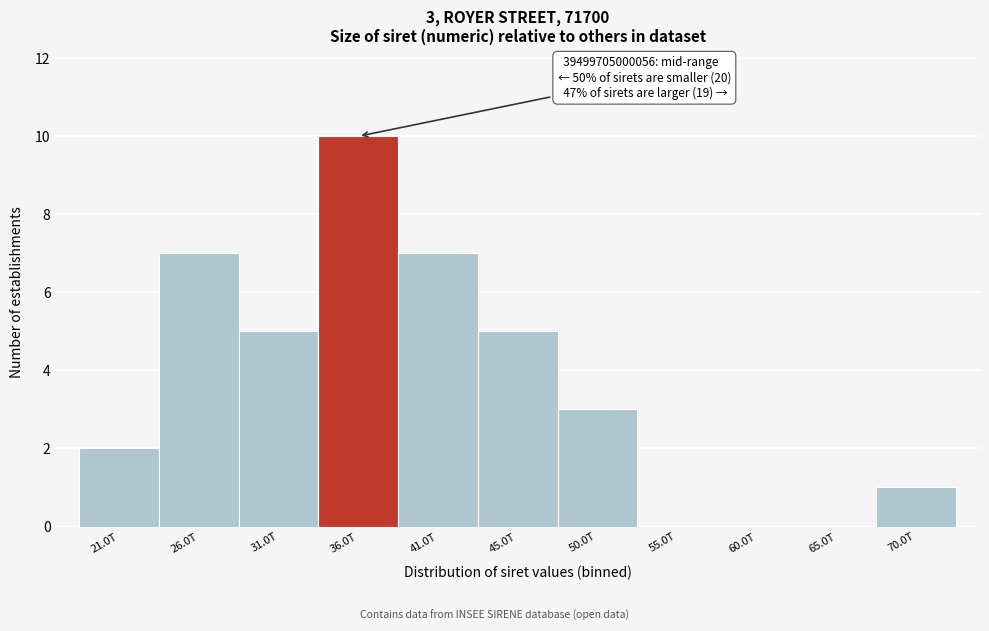

Reading left to right, what are all the values shown in this chart?

21.0T=2	26.0T=7	31.0T=5	36.0T=10	41.0T=7	45.0T=5	50.0T=3	55.0T=0	60.0T=0	65.0T=0	70.0T=1